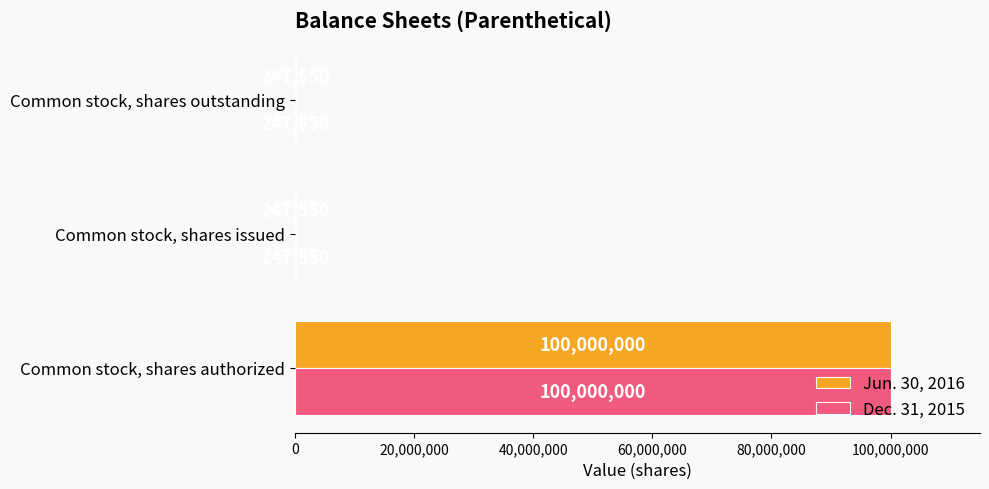

What is the greatest value displayed?

100000000